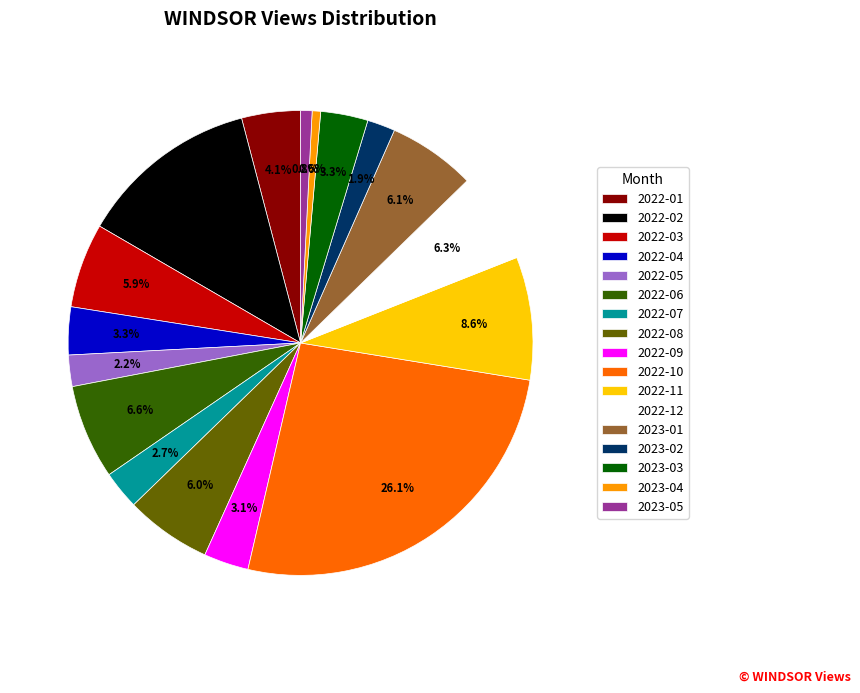

How many slices are in this pie chart?

17